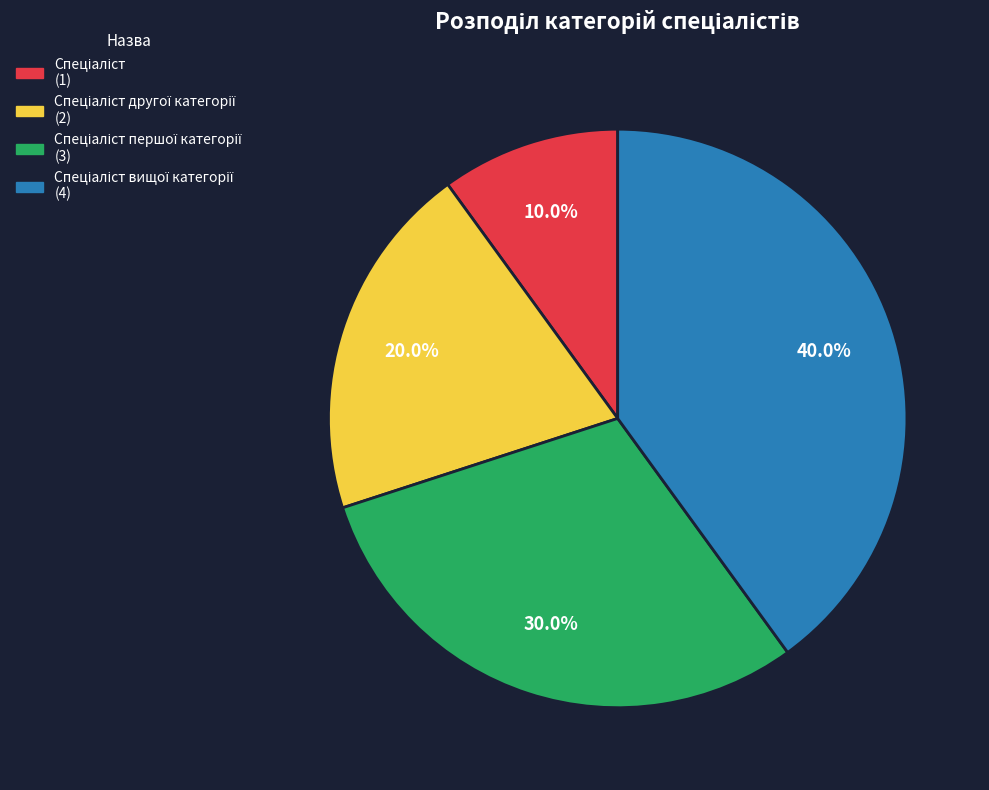

Does any single category account for the majority?

No